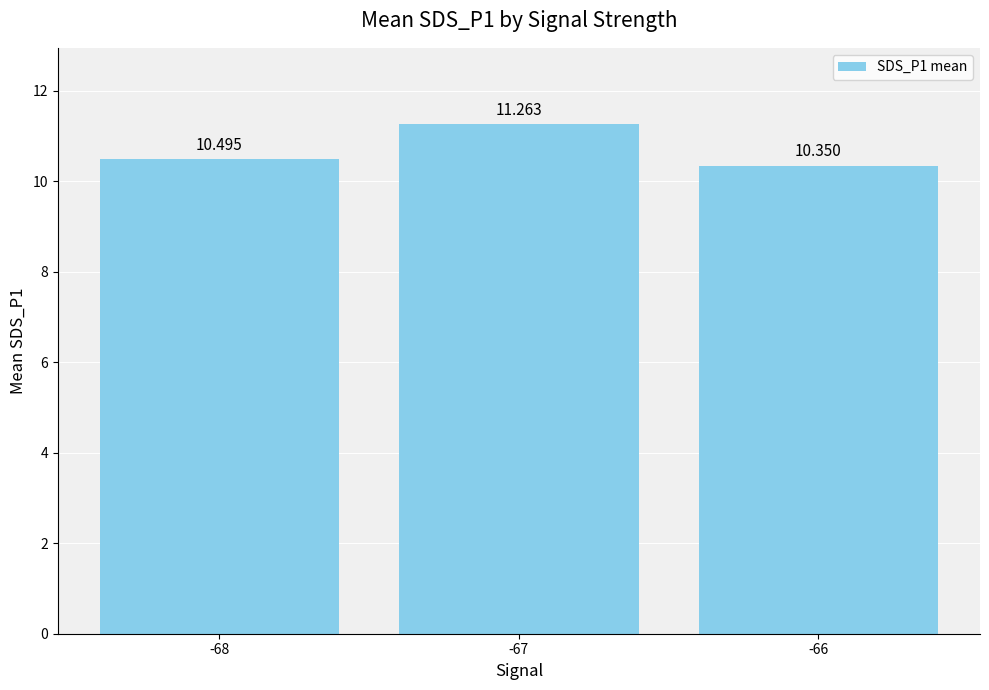

What is the sum of the values at -67 and -68?

21.8